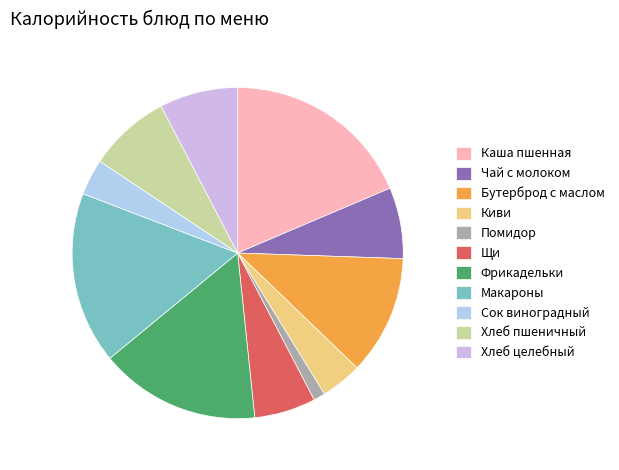

What is the ratio of the value at Хлеб пшеничный to the value at Сок виноградный?

2.3